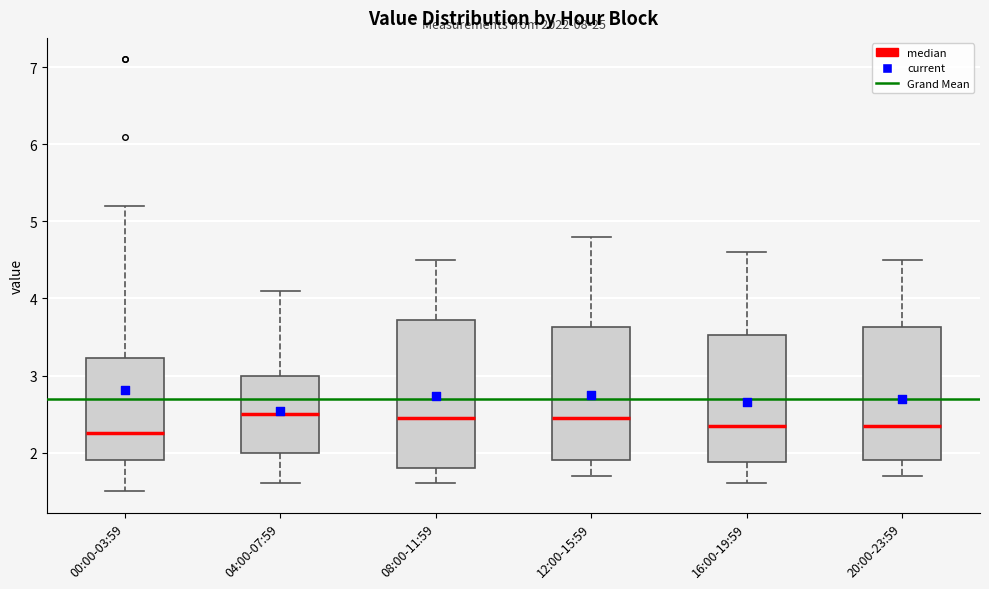

Reading left to right, transcribe this box plot: for each box, give where its median line is, the range the box spans, and where its two whiskers end, as read against the y-axis. The values are not printed on the chart, so give them approximately, as read against the axis.

00:00-03:59: median 2.3, box 1.9 to 3.2, whiskers 1.5 to 5.2
04:00-07:59: median 2.5, box 2.0 to 3.0, whiskers 1.6 to 4.1
08:00-11:59: median 2.5, box 1.8 to 3.7, whiskers 1.6 to 4.5
12:00-15:59: median 2.5, box 1.9 to 3.6, whiskers 1.7 to 4.8
16:00-19:59: median 2.4, box 1.9 to 3.5, whiskers 1.6 to 4.6
20:00-23:59: median 2.4, box 1.9 to 3.6, whiskers 1.7 to 4.5